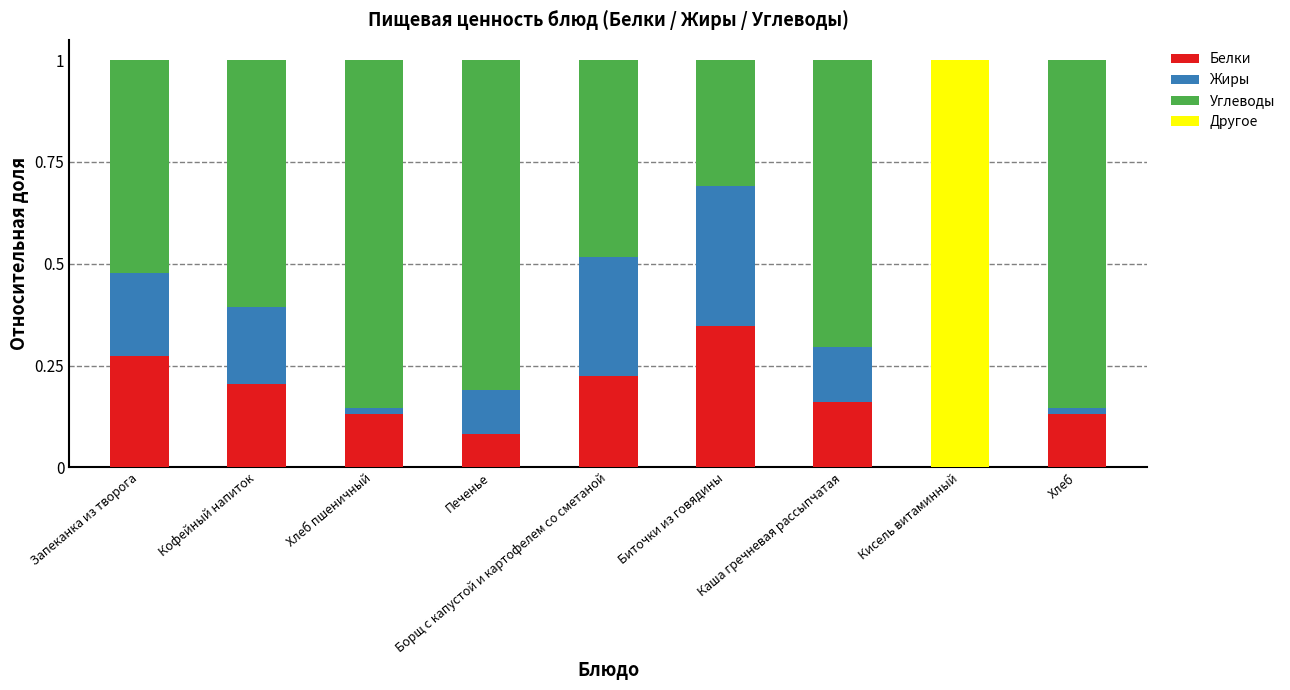

What is the sum of all Белки values?

1.6